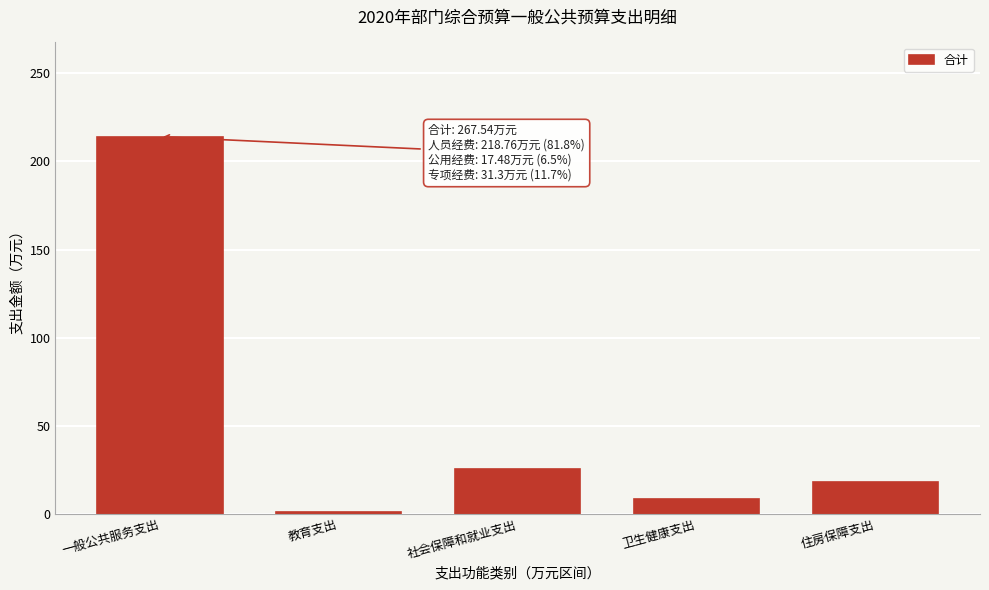

Reading left to right, list all the values displayed in this chart.

214.0	1.2	25.6	8.7	18.1